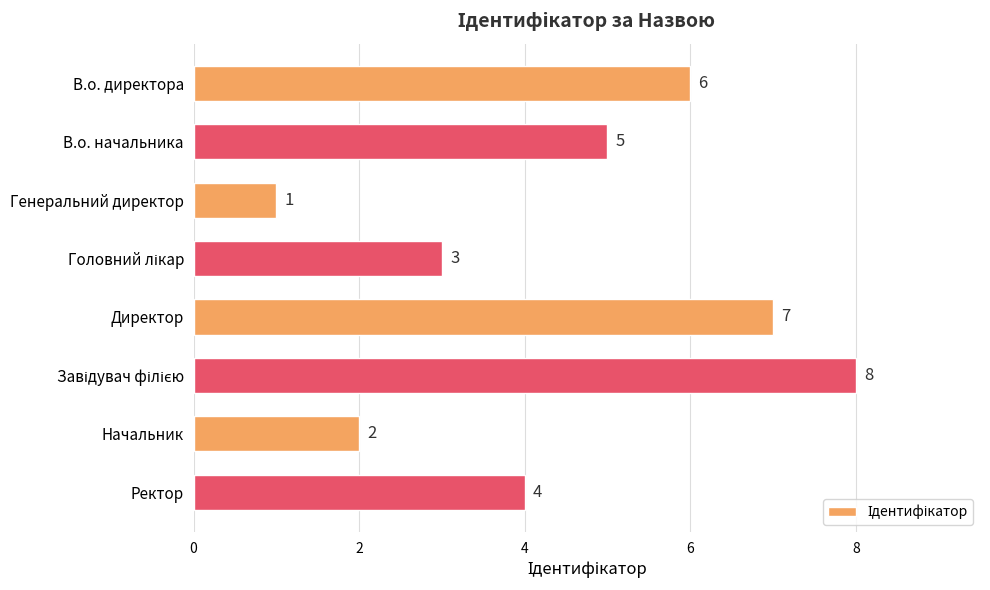

At which label is the value closest to 4?

Ректор